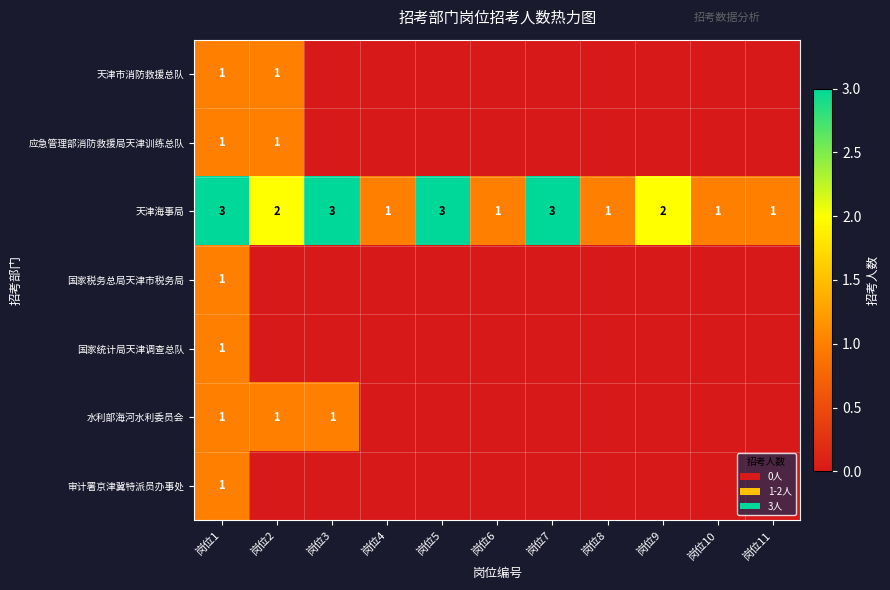

The 天津海事局 series shows 2 at 岗位11. True or false?

False